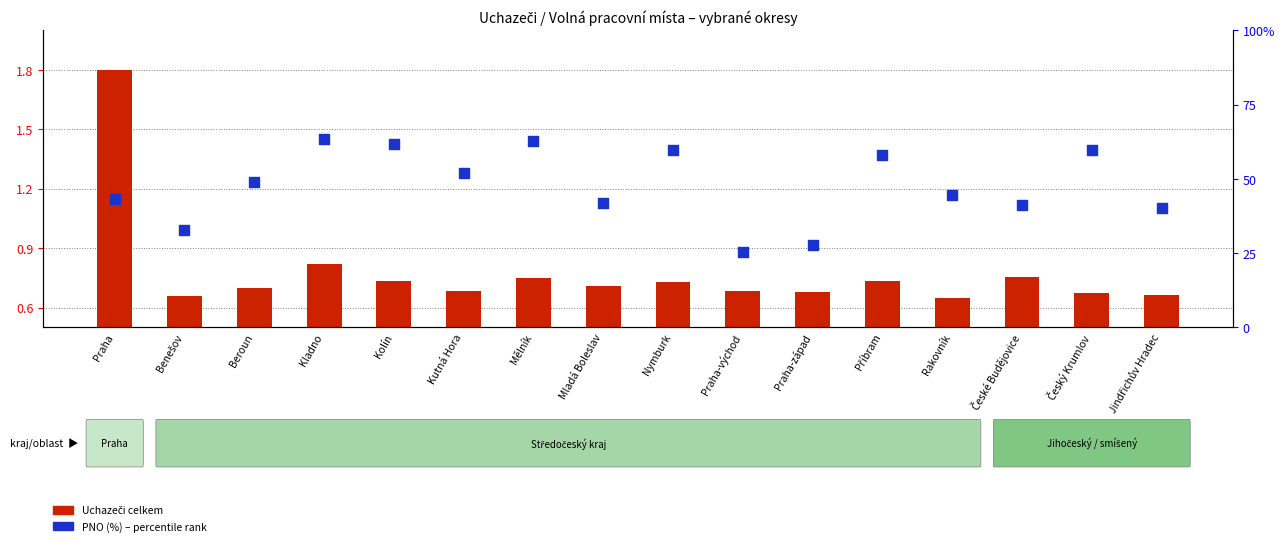

At how many categories does at least one series exceed 1?

13